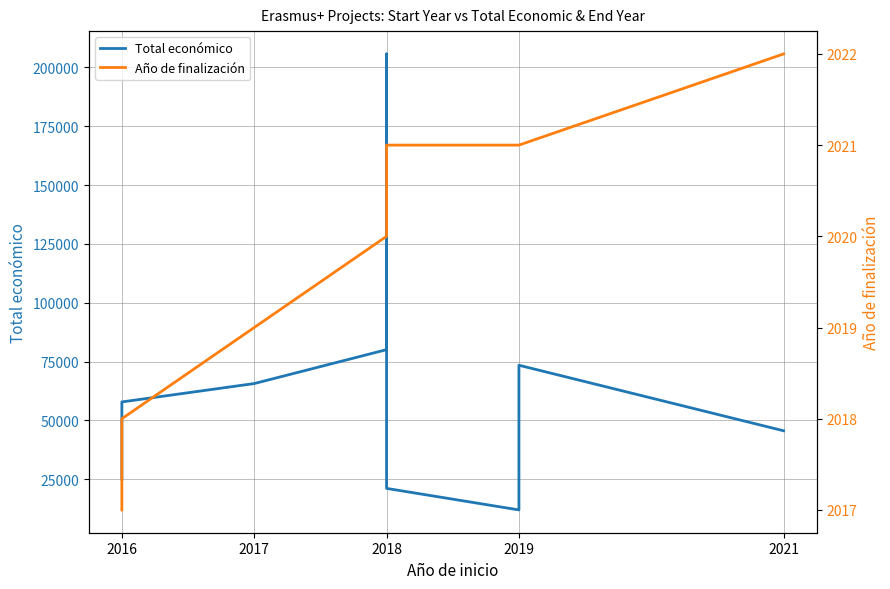

True or false: Año de finalización and Total económico cross at least once.

False